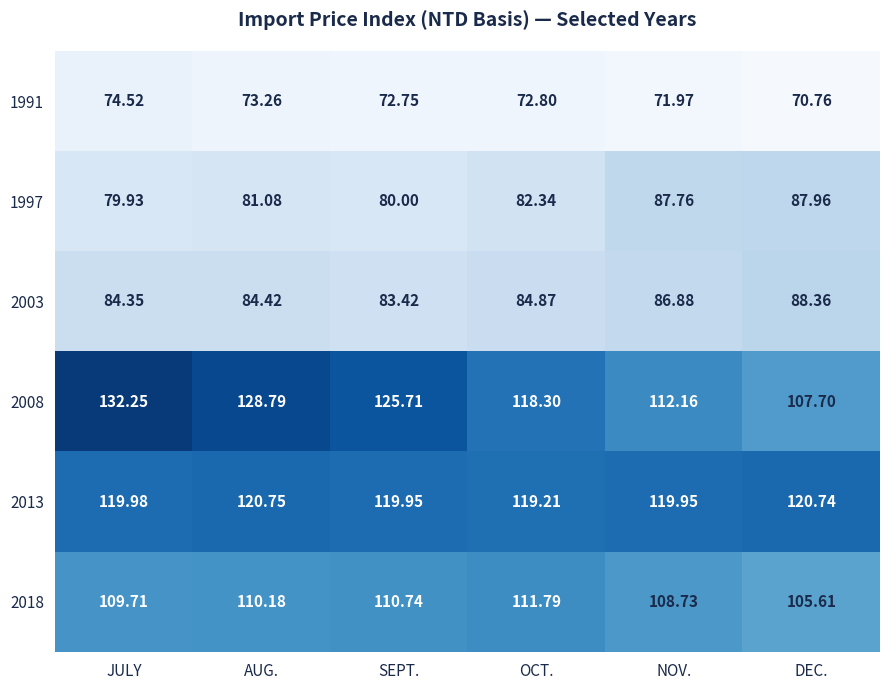

Which series changed the most between OCT. and DEC.?

2008